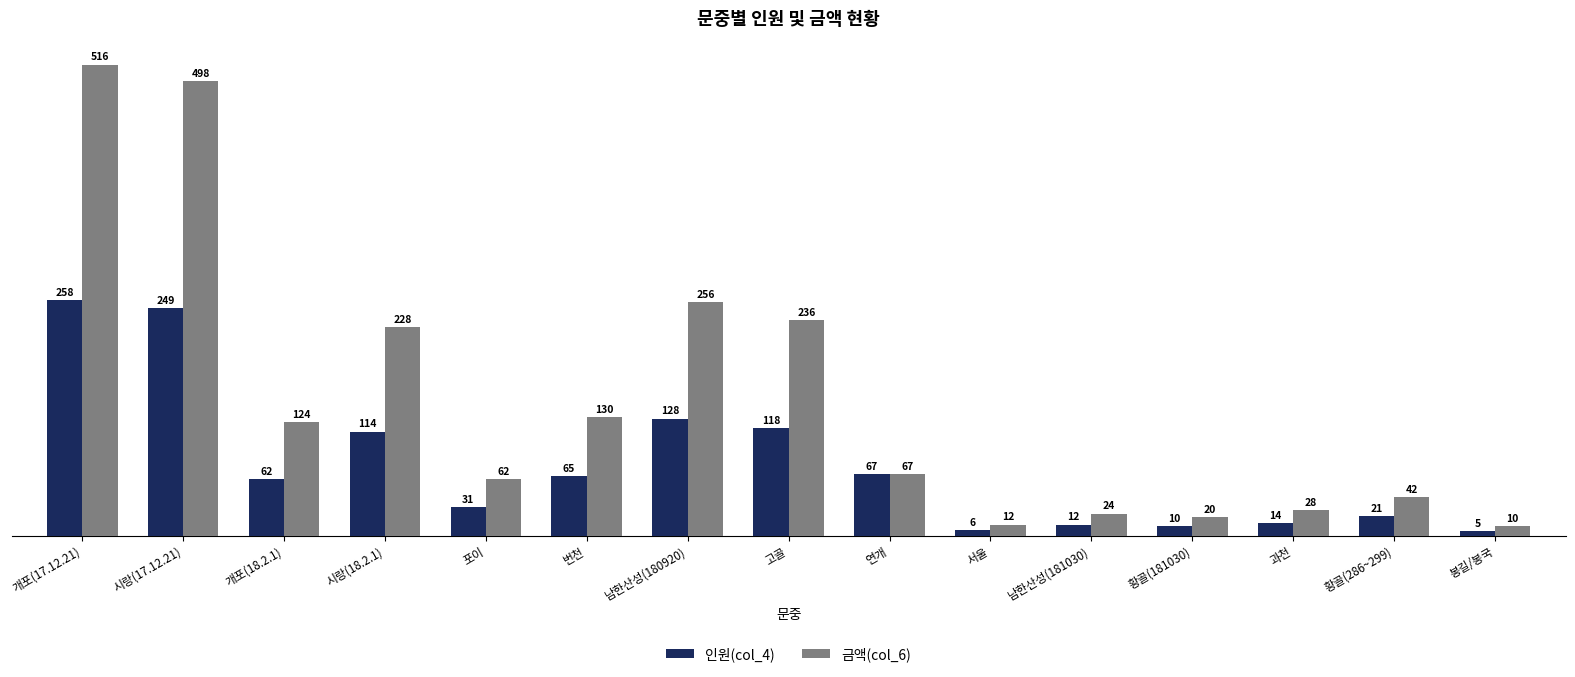

List the series in order of their peak value, lowest first.

인원(col_4), 금액(col_6)